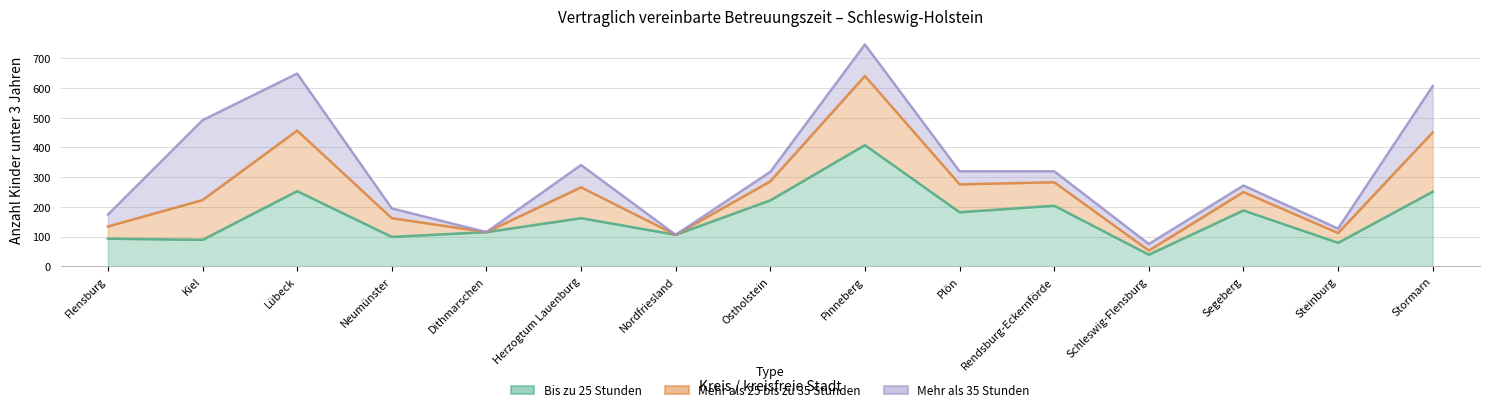

What is the highest value of the Bis zu 25 Stunden series?

408